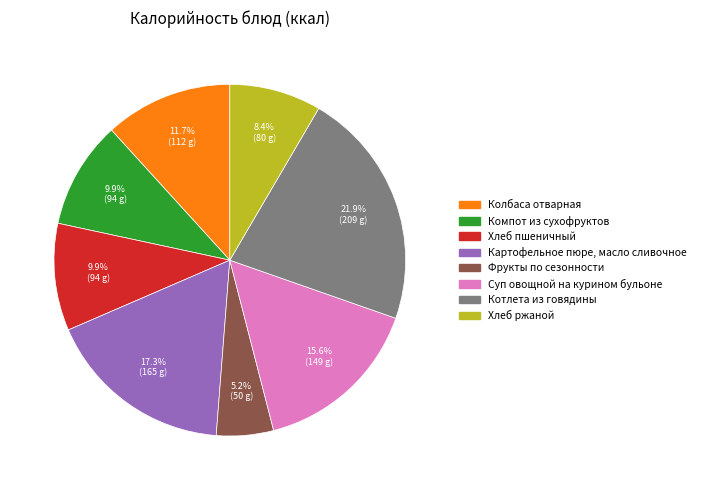

What is the largest slice in the pie chart?

Котлета из говядины